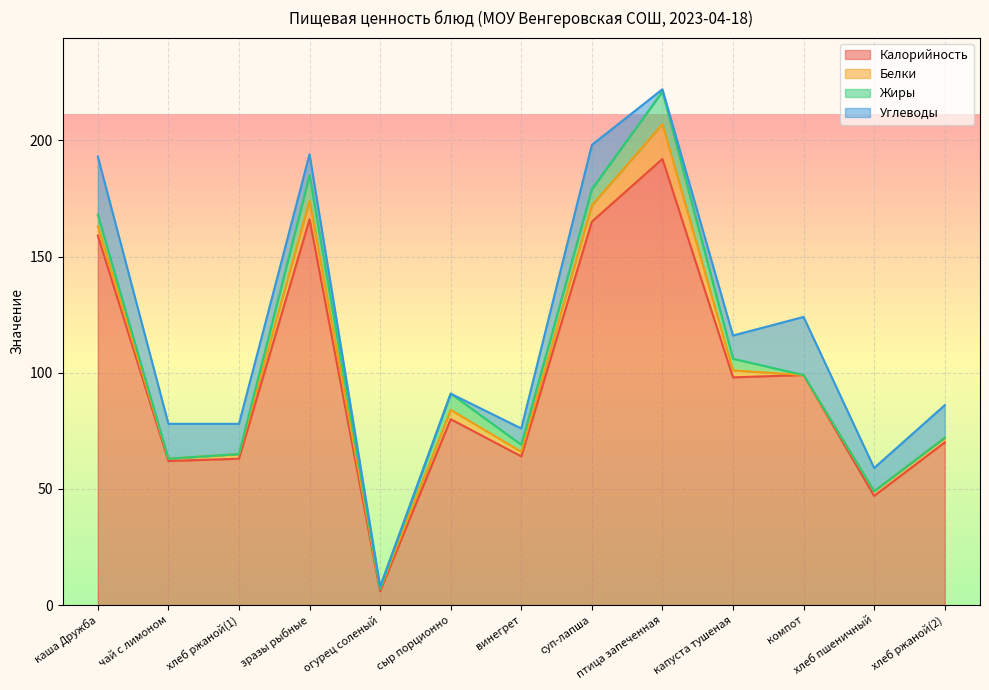

How many values in the Калорийность series are below 80?

6